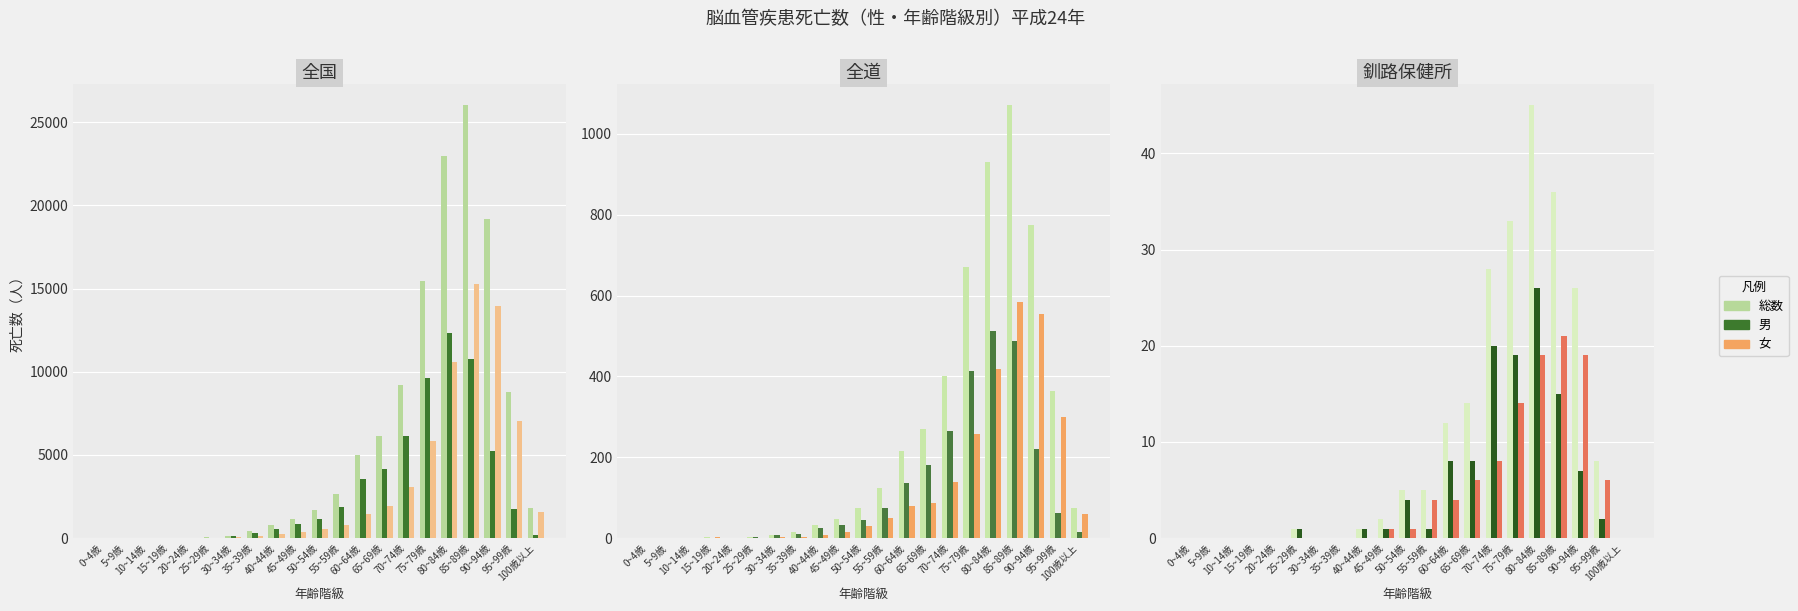

The value of 男 at 50~54歳 is 6. True or false?

False